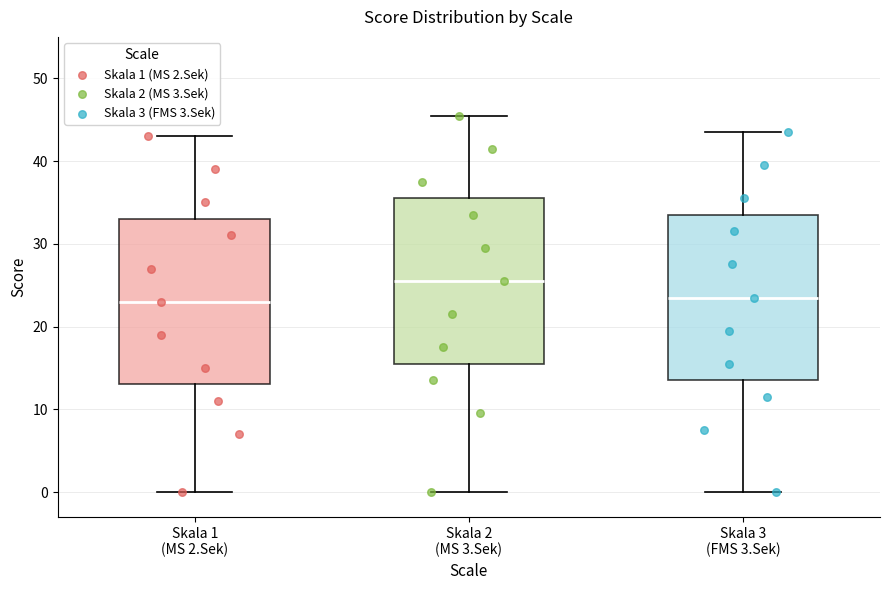

Reading left to right, transcribe this box plot: for each box, give where its median line is, the range the box spans, and where its two whiskers end, as read against the y-axis. The values are not printed on the chart, so give them approximately, as read against the axis.

Skala 1 (MS 2.Sek): median 23, box 13 to 33, whiskers 0 to 43
Skala 2 (MS 3.Sek): median 26, box 16 to 36, whiskers 0 to 46
Skala 3 (FMS 3.Sek): median 24, box 14 to 34, whiskers 0 to 44